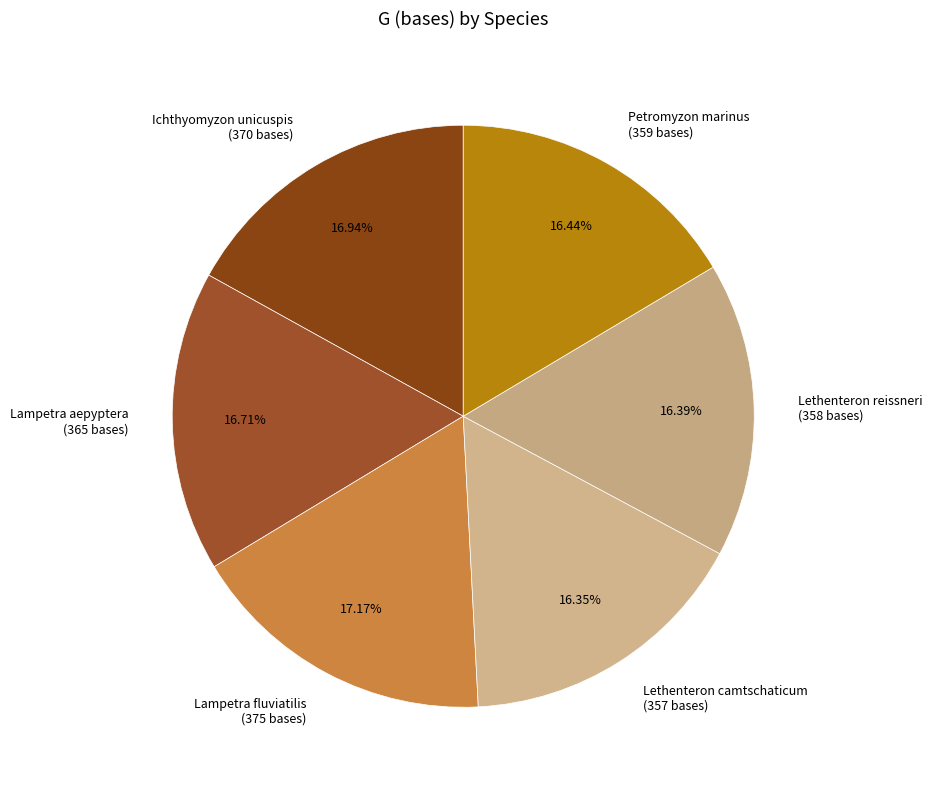

Count the number of slices in the pie.

6